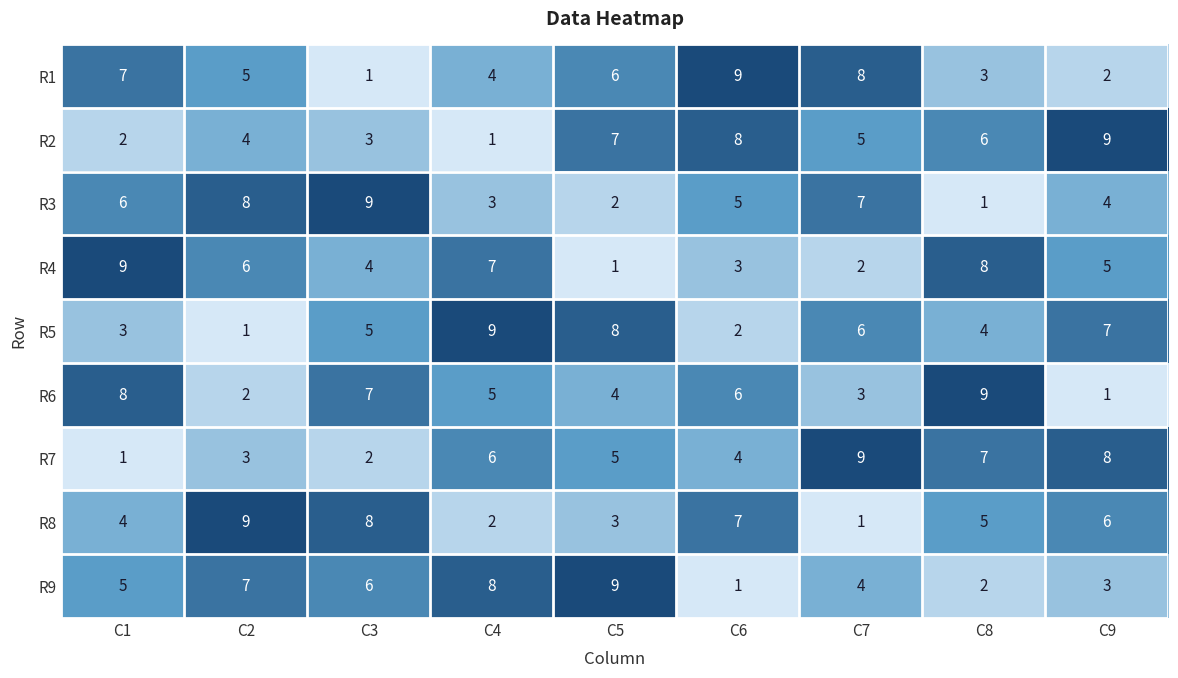

The R7 series shows 2 at C3. True or false?

True